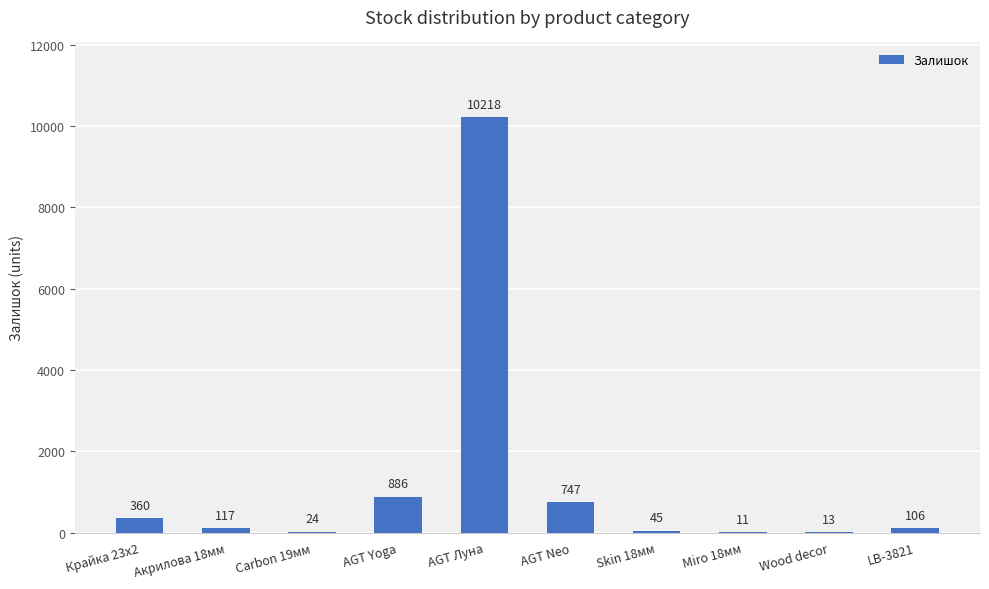

Approximately how many times larger is the value at Skin 18мм compared to Carbon 19мм?

1.9